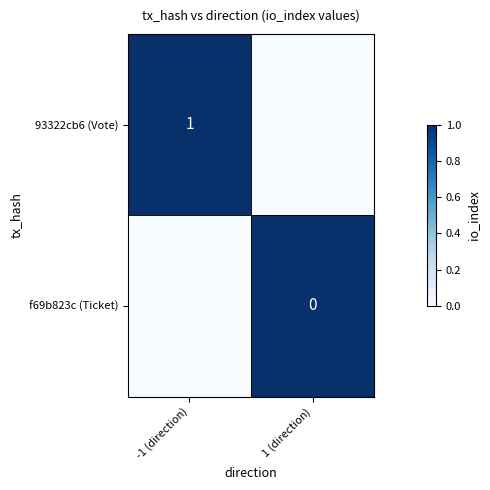

What is the spread (max minus min) of values at -1 (direction)?

1